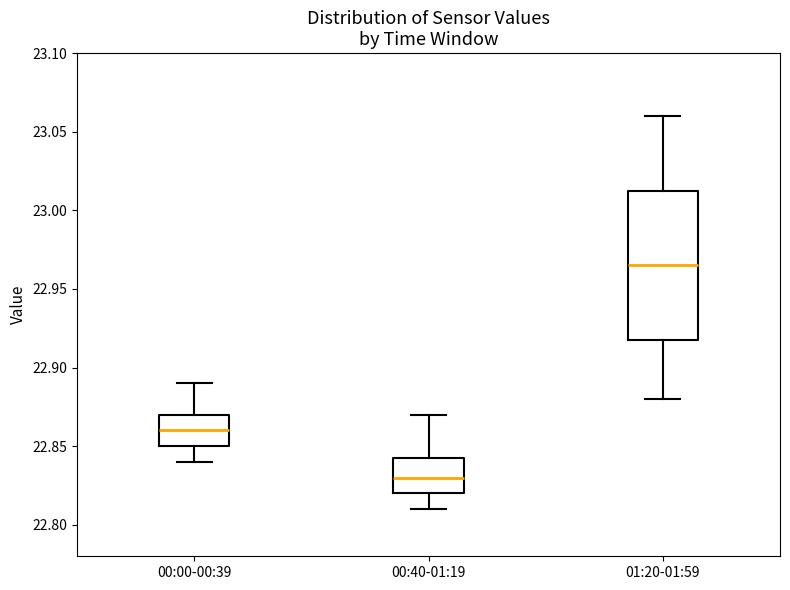

Where is the upper edge of the box for 00:40-01:19 on the y-axis? The values are not printed on the chart, so give them approximately, as read against the axis.

22.845